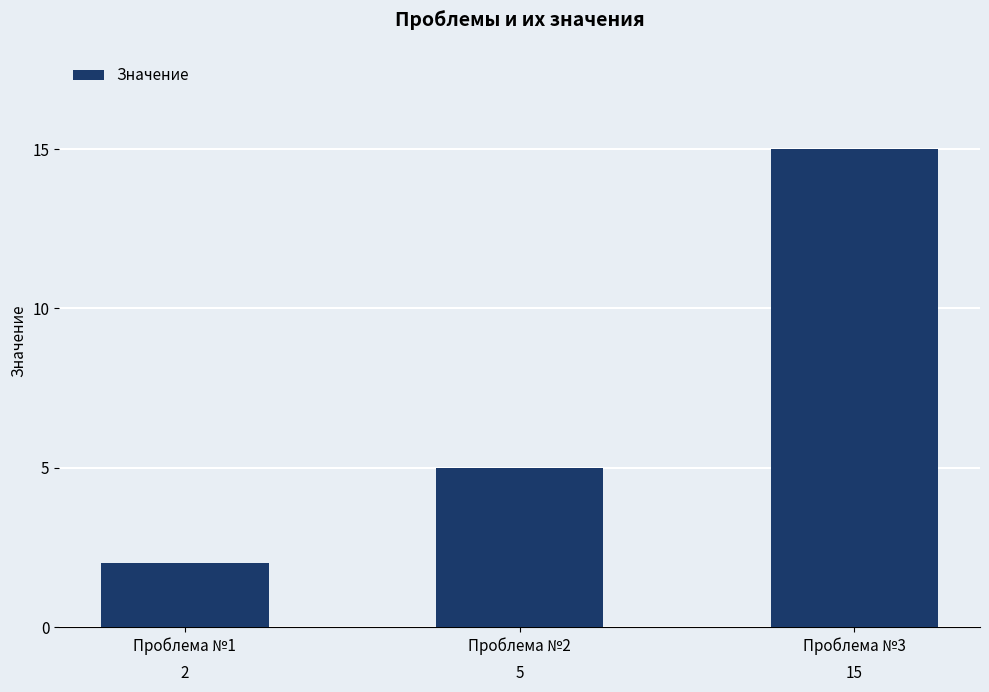

How many series are shown in this chart?

1